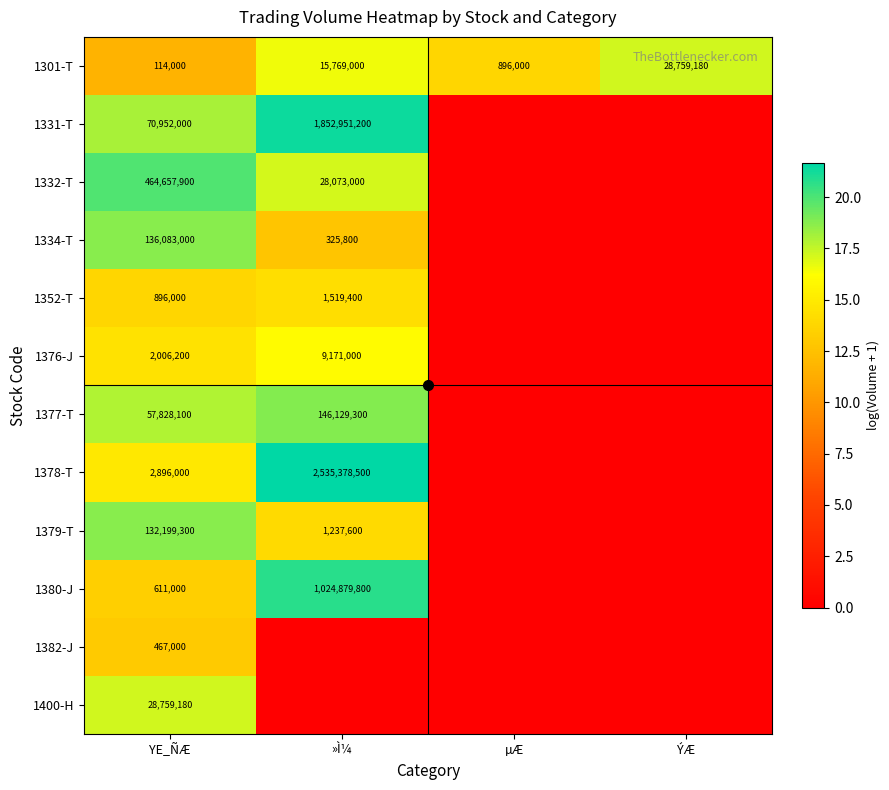

Where is 1378-T nearest to the value 10?

YE_ÑÆ